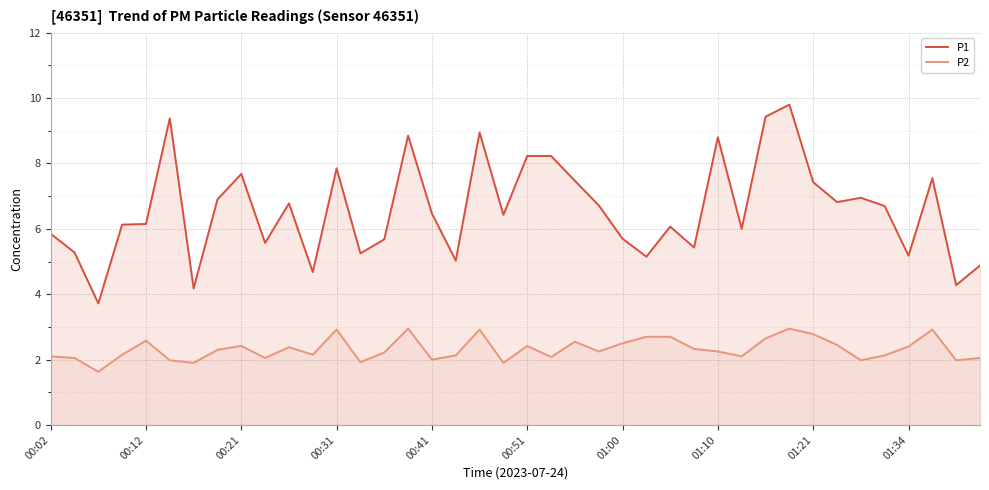

Which series has the widest spread of values?

P1